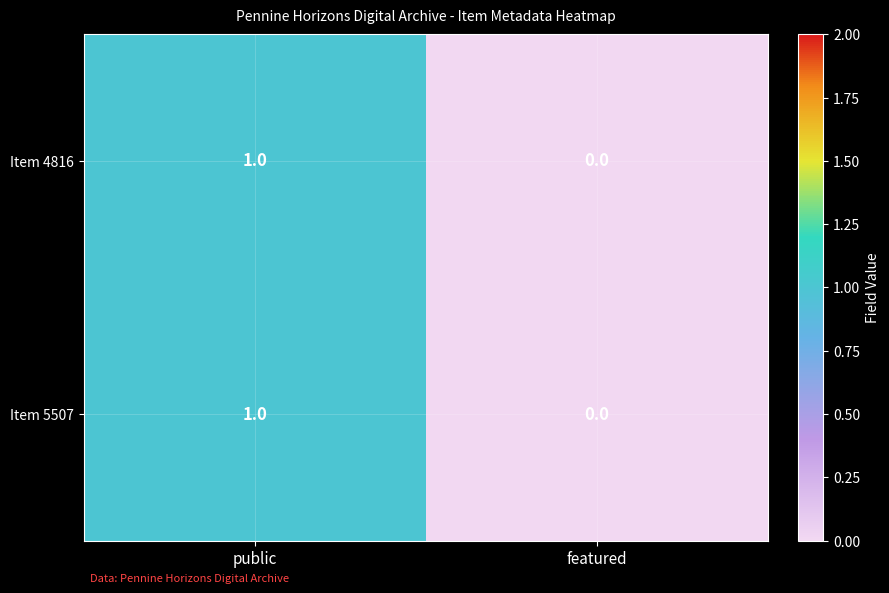

What is the total value across all series at public?

2